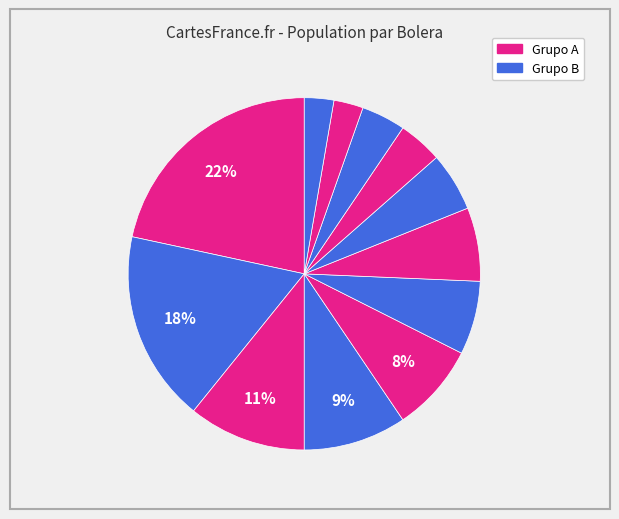

How many slices are in this pie chart?

12